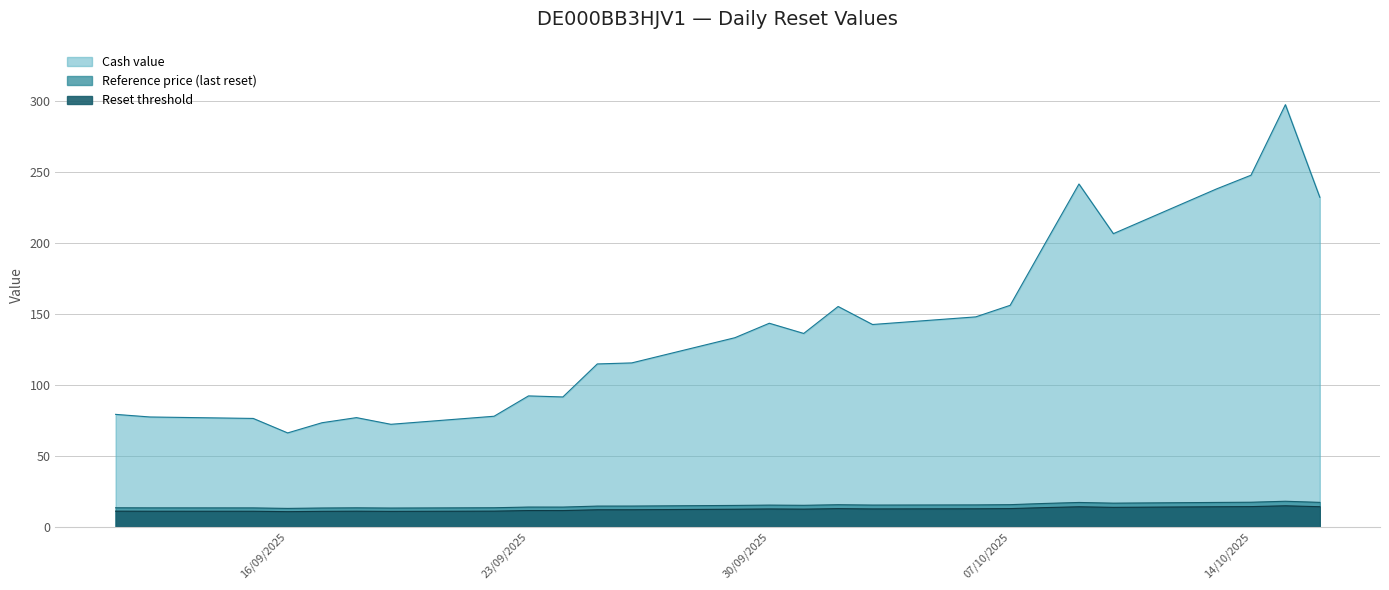

True or false: Reset threshold has a value of 19.6 at 2025-10-15.

False